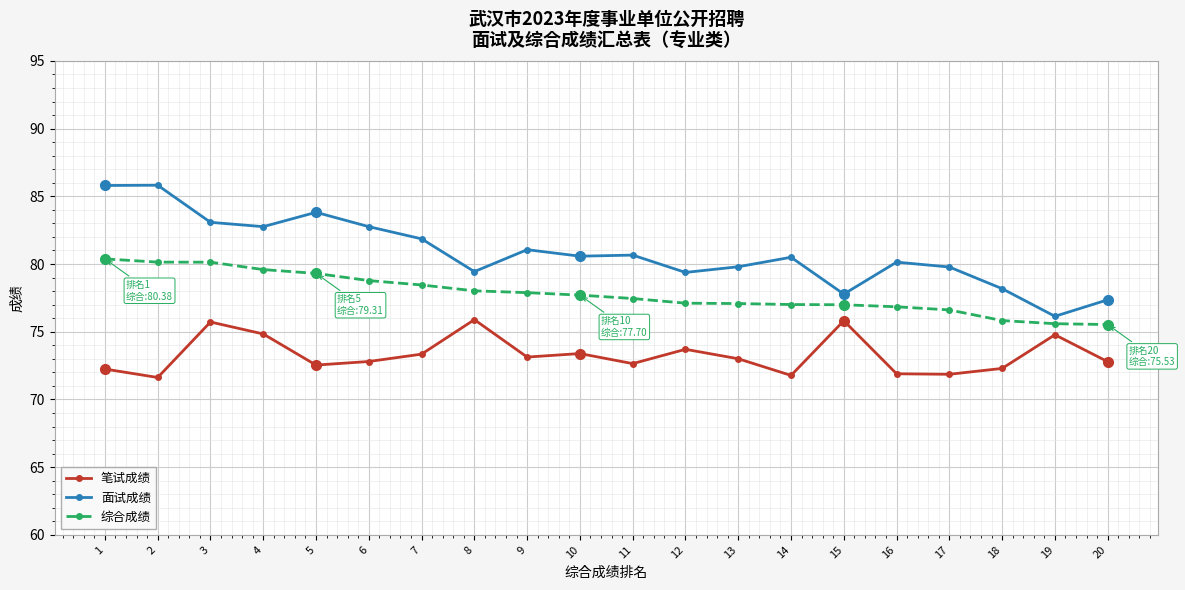

What is the value of the 面试成绩 point at the 2nd from the left?

85.8